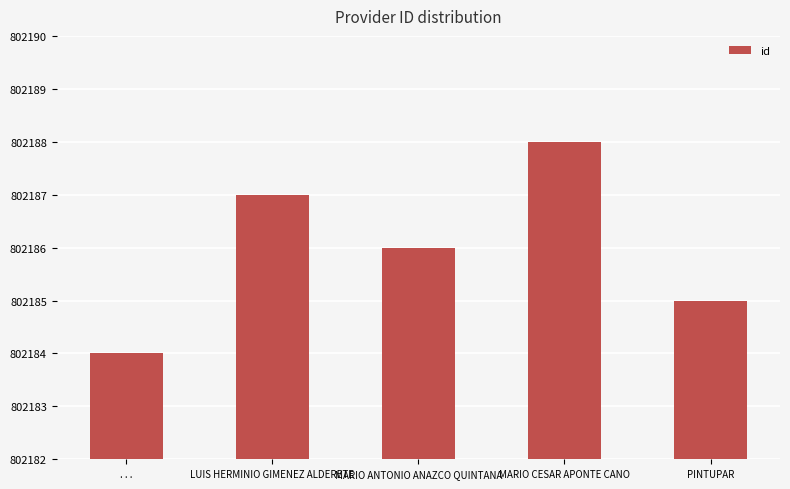

Are the bars horizontal?

No